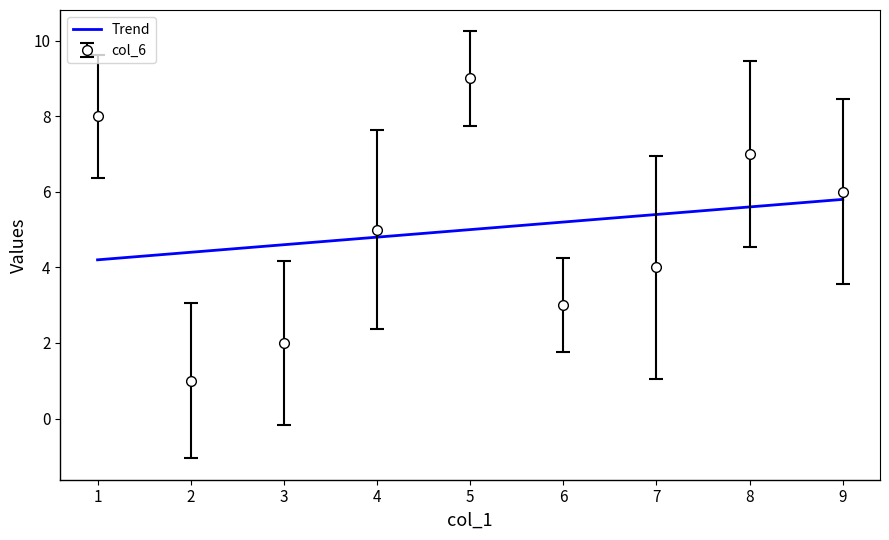

At which category does col_6 reach its first local peak?

5